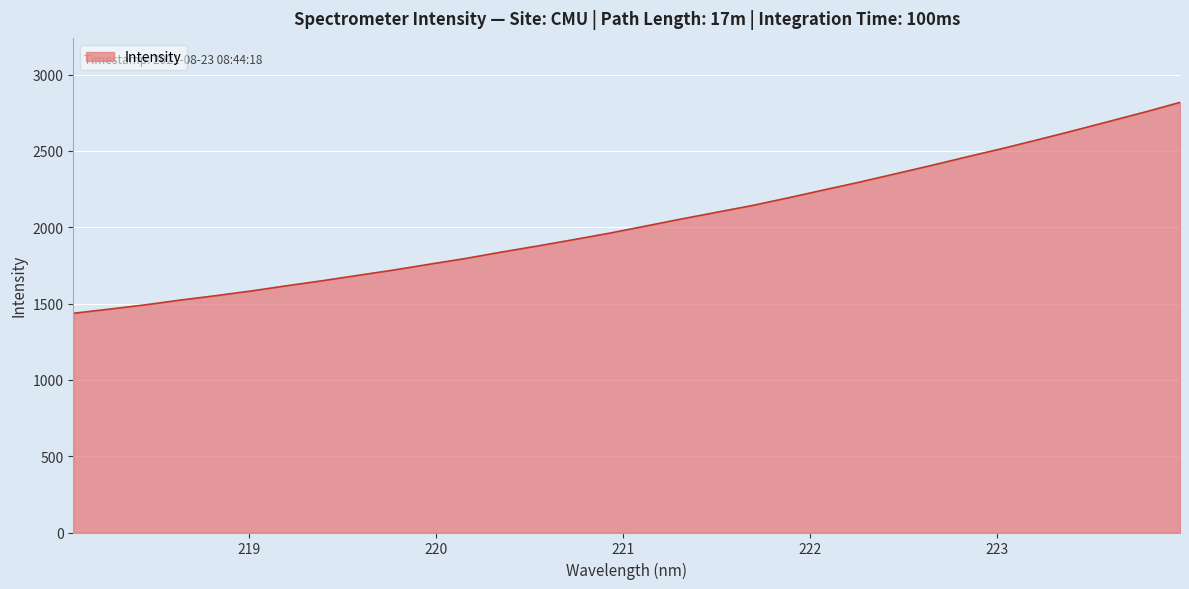

What is the smallest value displayed?

1436.4